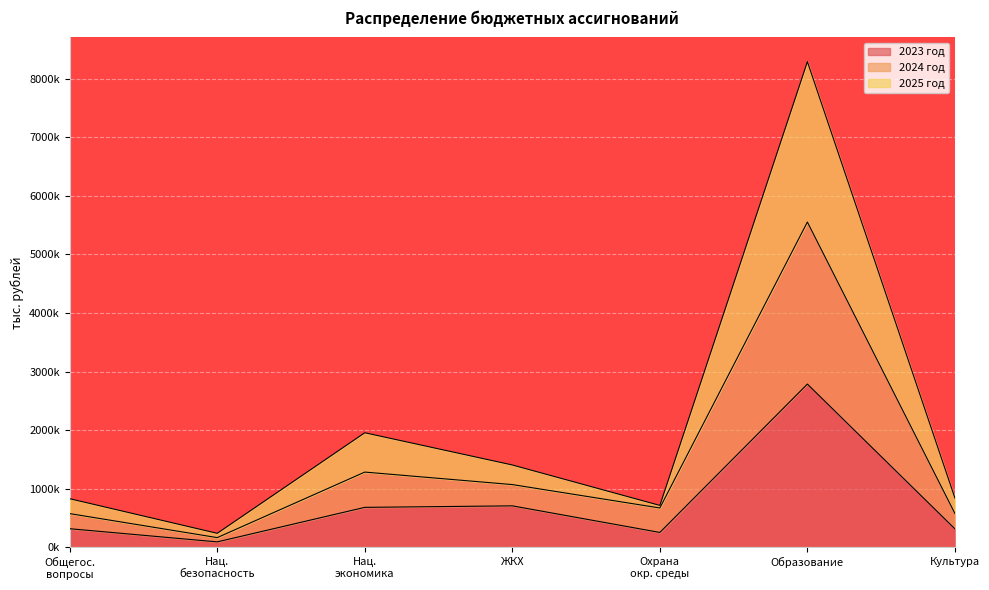

What is the lowest value of the 2023 год series?

95026.1